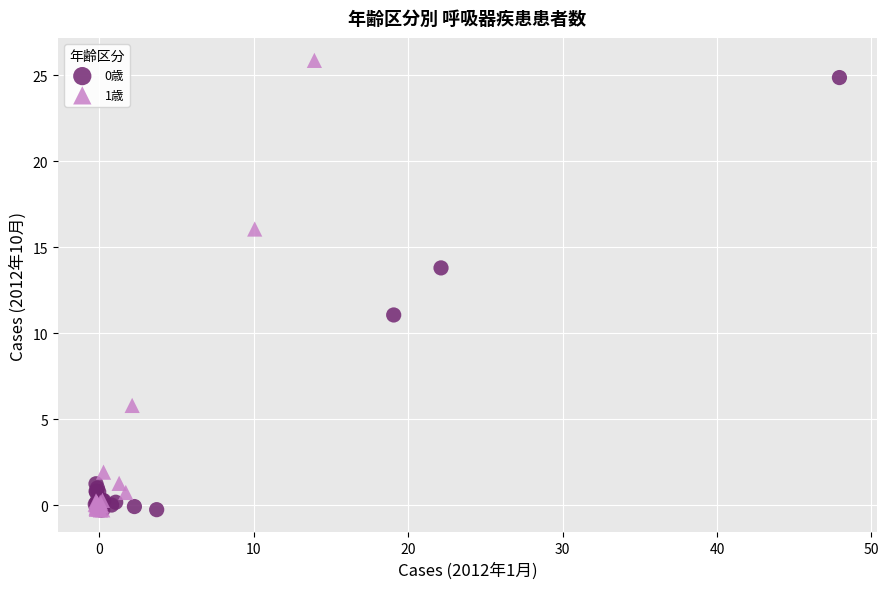

Which series has the widest spread of Y values?

1歳